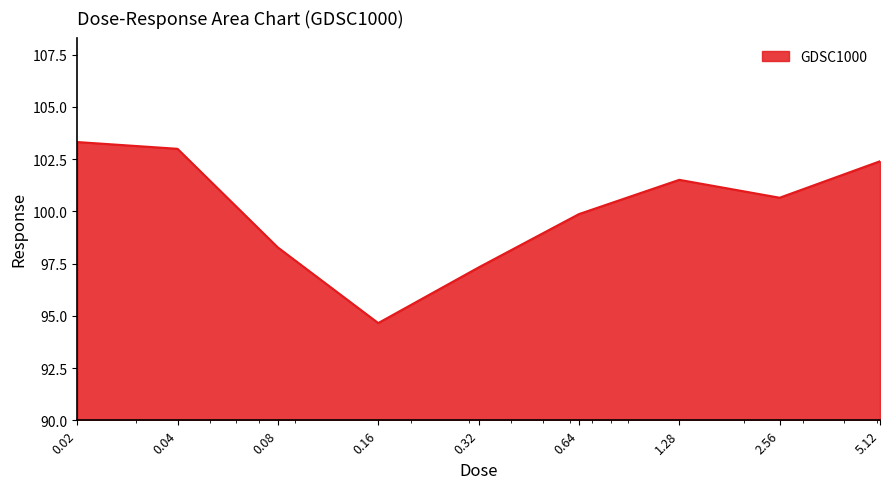

What is the difference between the maximum and minimum values?

8.7